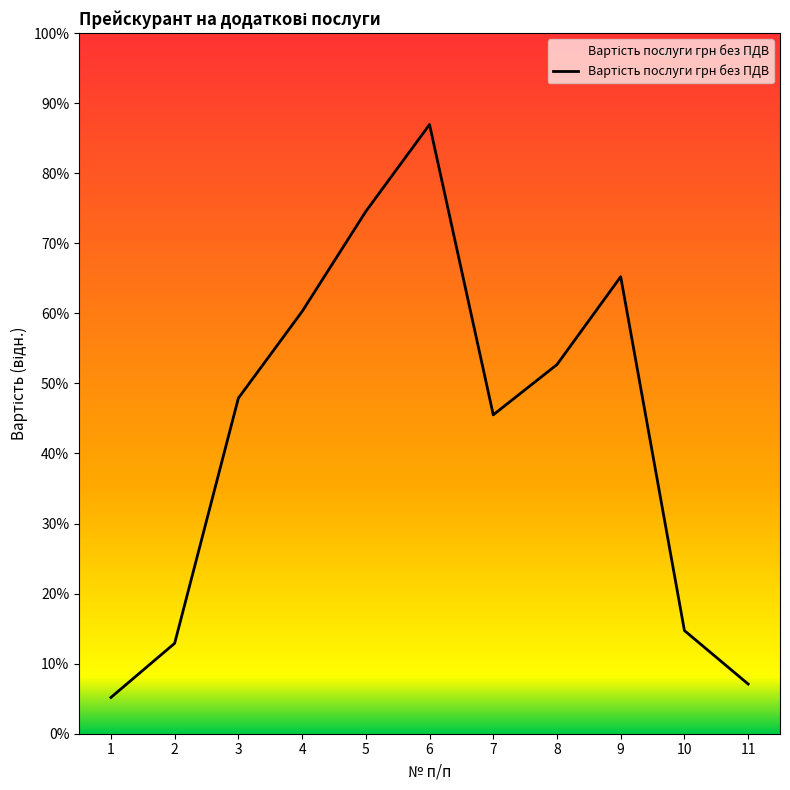

Does the chart have visible grid lines?

No